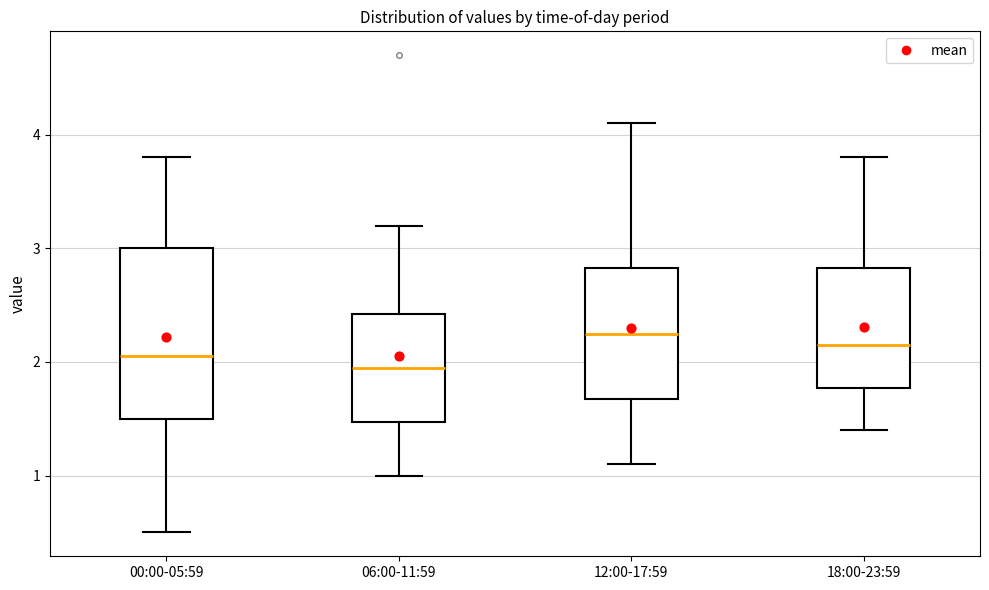

Reading left to right, transcribe this box plot: for each box, give where its median line is, the range the box spans, and where its two whiskers end, as read against the y-axis. The values are not printed on the chart, so give them approximately, as read against the axis.

00:00-05:59: median 2.1, box 1.5 to 3.0, whiskers 0.5 to 3.8
06:00-11:59: median 2.0, box 1.5 to 2.4, whiskers 1.0 to 3.2
12:00-17:59: median 2.3, box 1.7 to 2.8, whiskers 1.1 to 4.1
18:00-23:59: median 2.2, box 1.8 to 2.8, whiskers 1.4 to 3.8